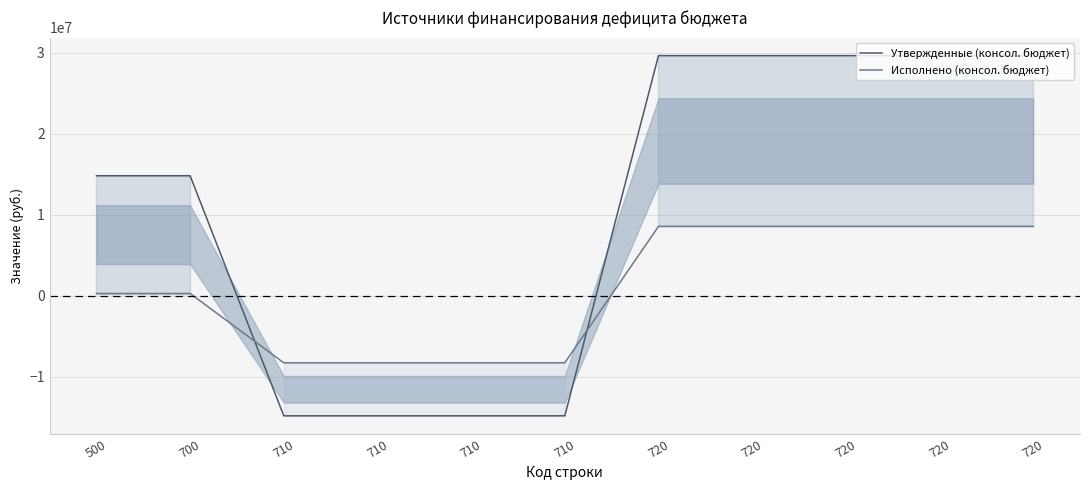

What are all the series names shown in the legend?

Утвержденные (консол. бюджет), Исполнено (консол. бюджет)